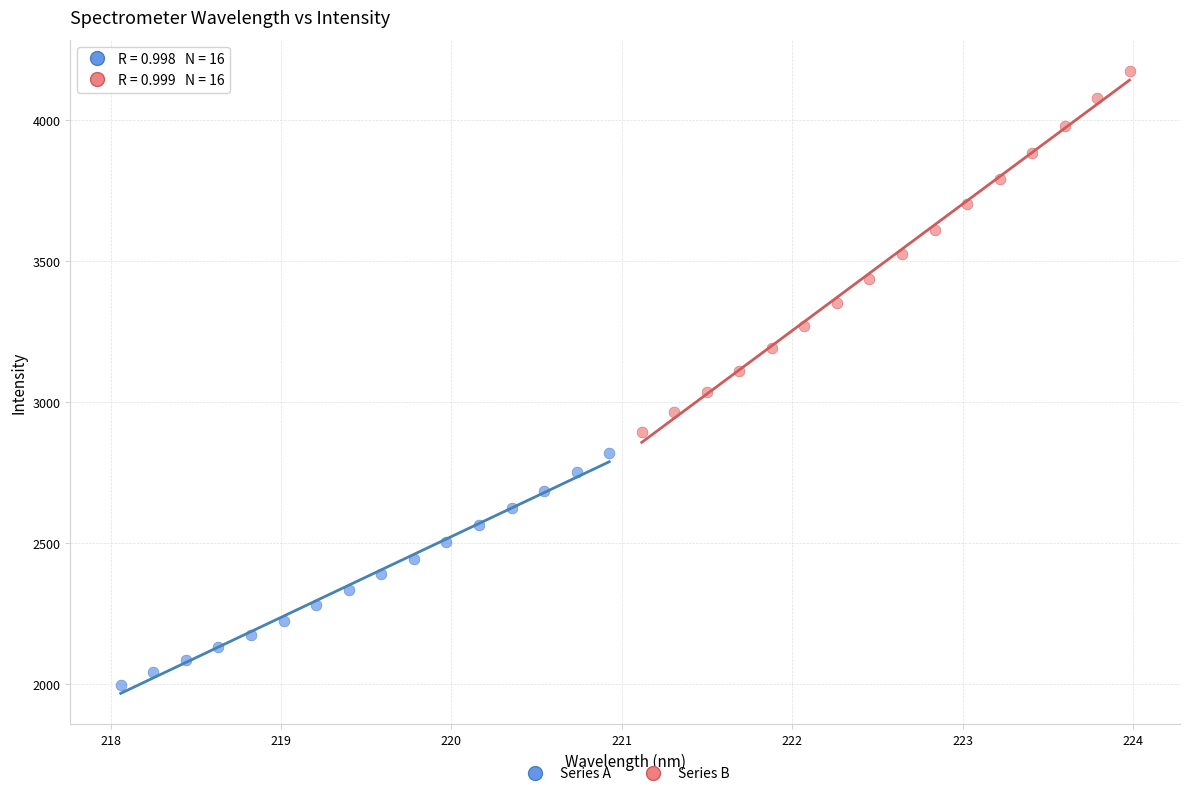

Which series has the widest spread of Y values?

Series B